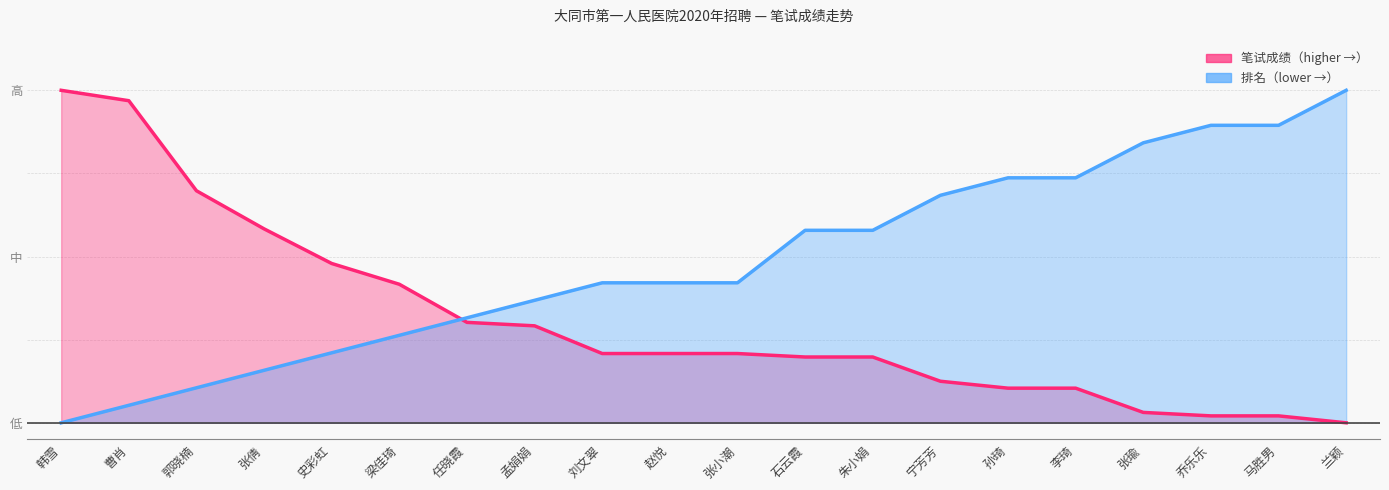

List the series in order of their overall mean, lowest first.

笔试成绩, 排名